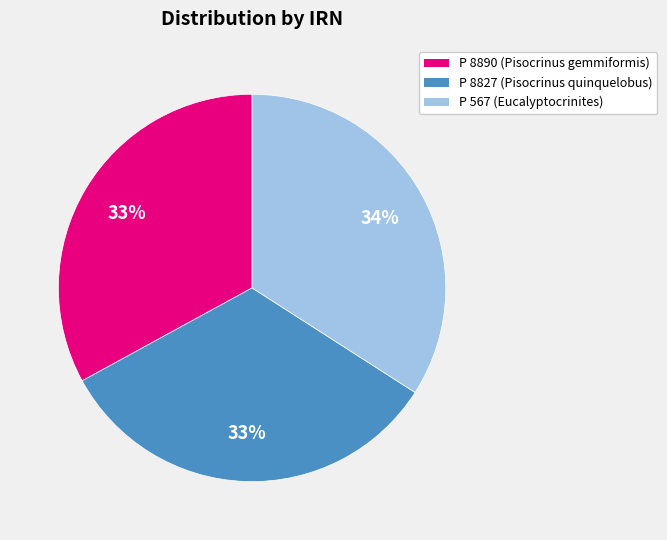

Is there a majority slice in this chart?

No